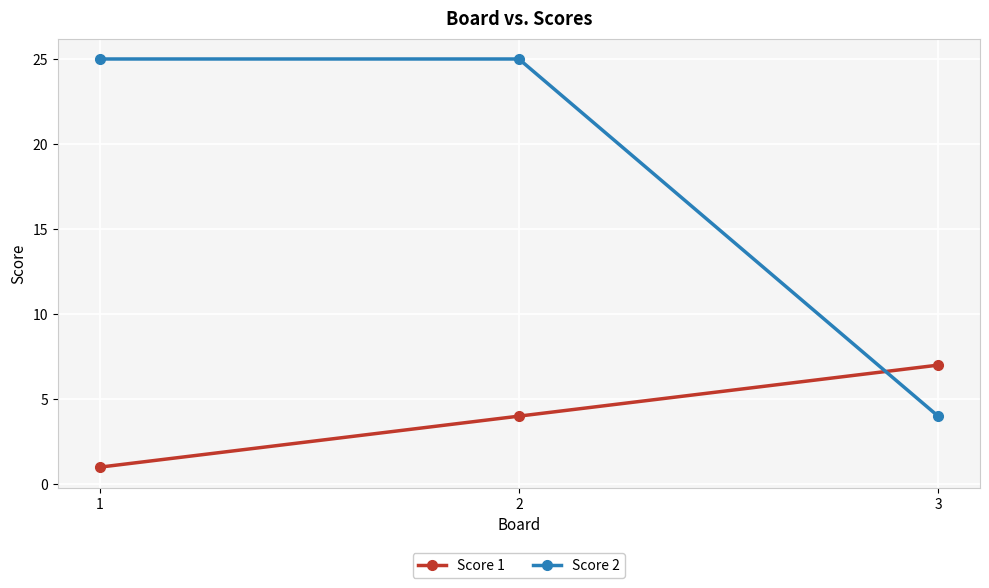

Reading left to right, extract all data points from this chart.

Score 1: 1	4	7
Score 2: 25	25	4